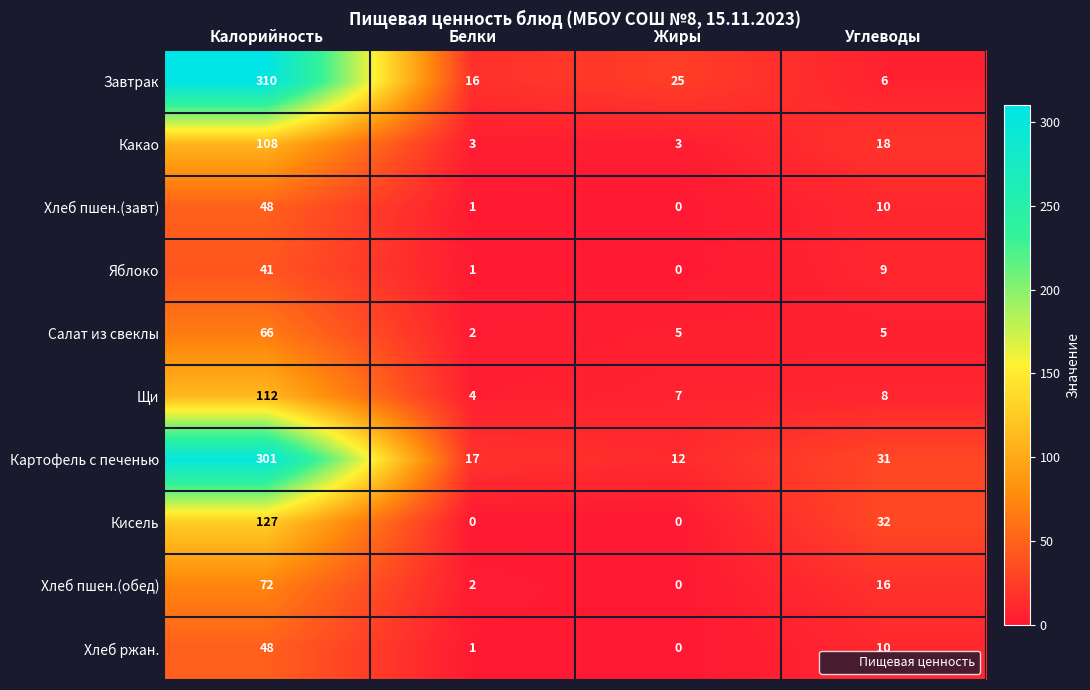

At how many categories does at least one series exceed 6?

4